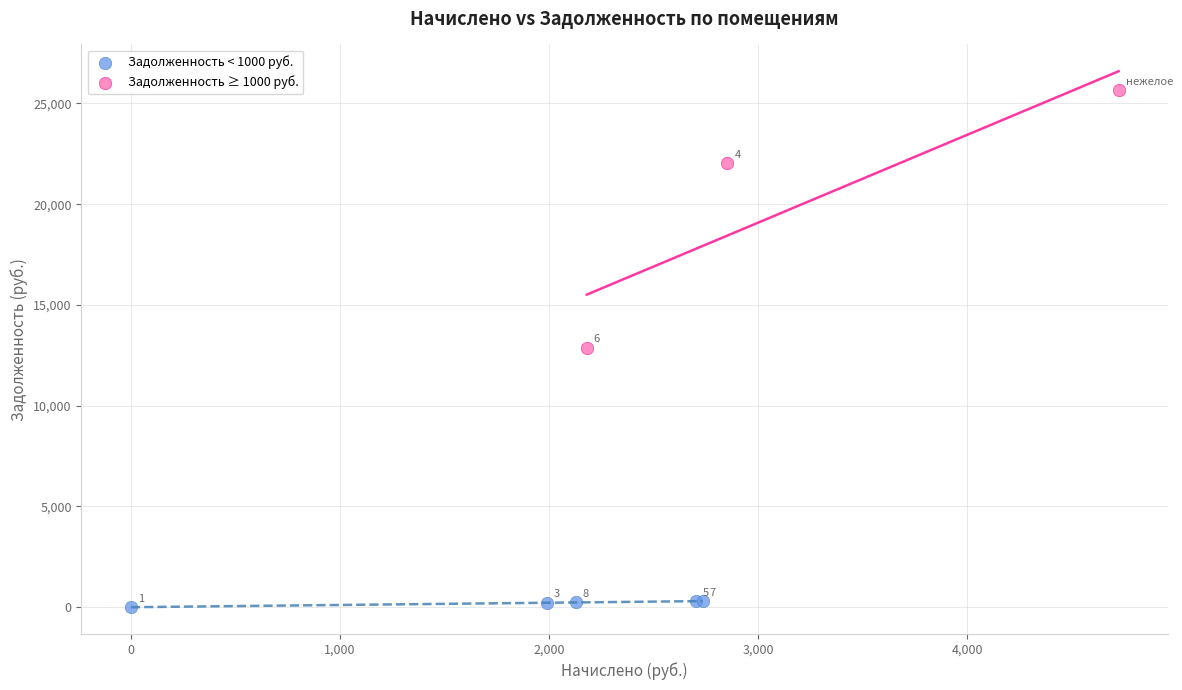

Which series contains the lowest Y value?

Задолженность < 1000 руб.